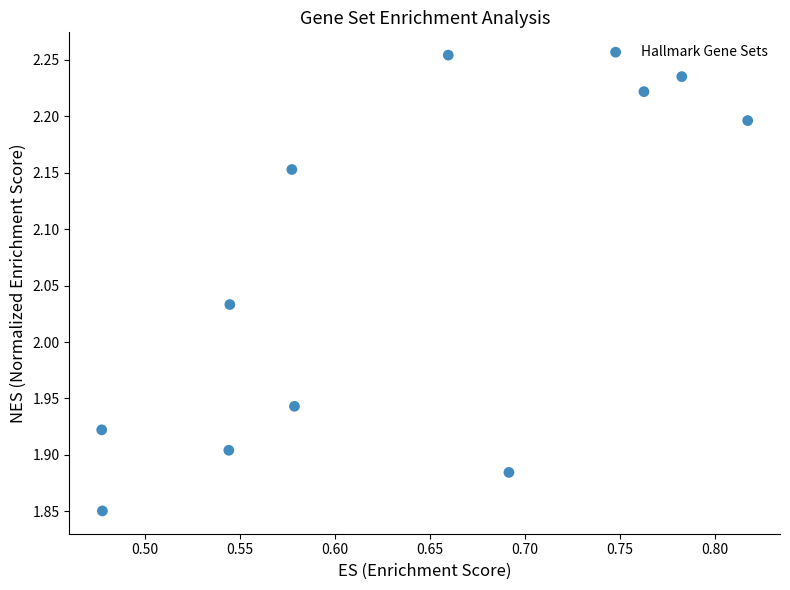

What is the average X value?

0.6